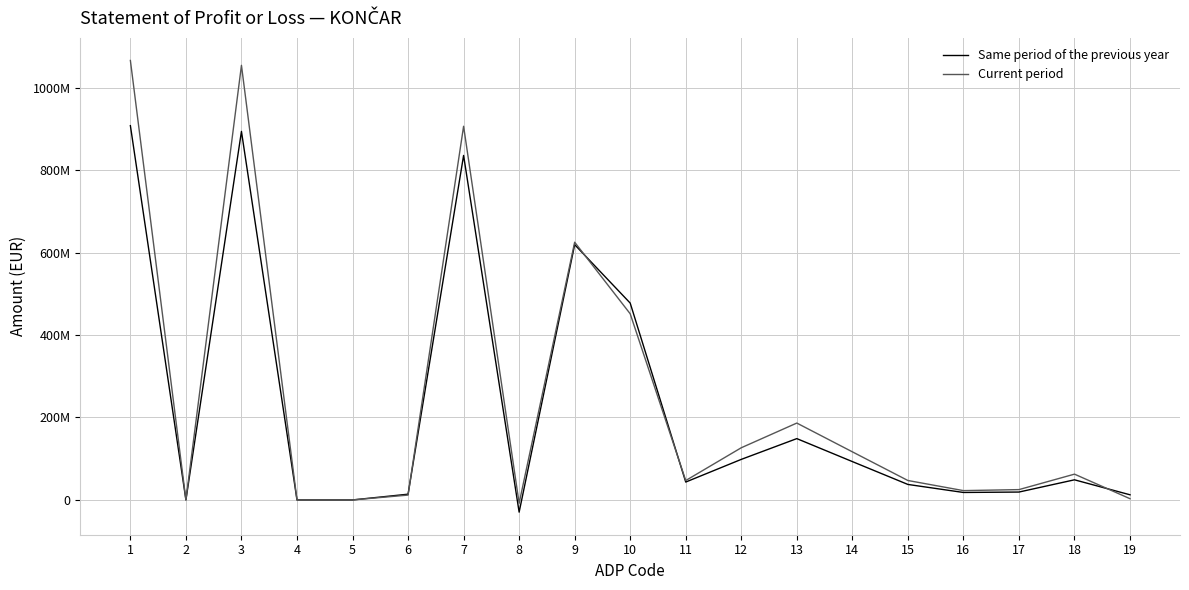

Which series has the largest total across all categories?

Current period